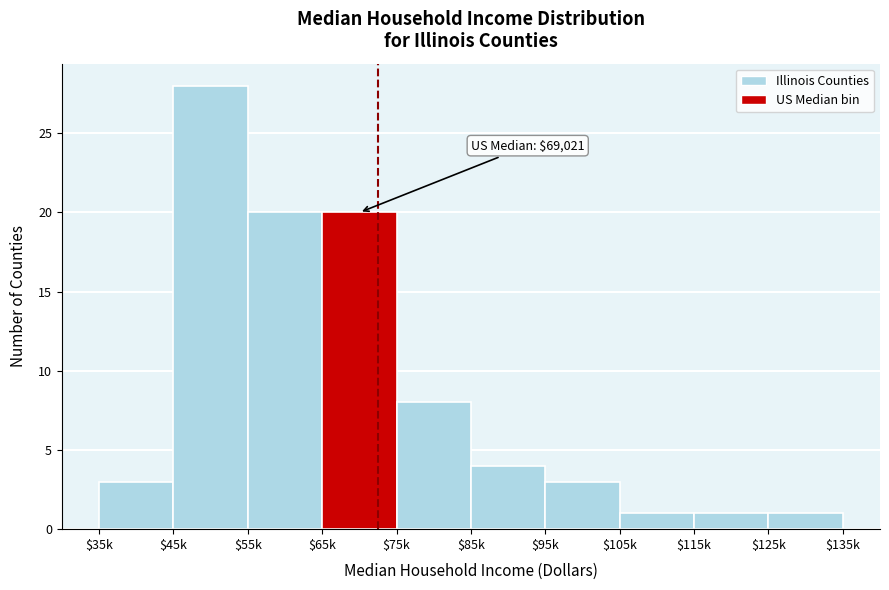

Reading left to right, transcribe all the data shown in this chart.

3	28	20	20	8	4	3	1	1	1